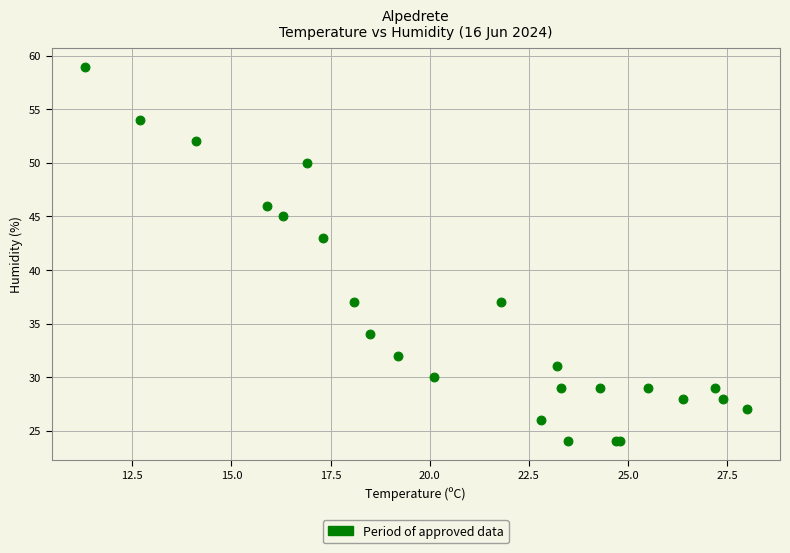

What Y value in the scatter plot is closest to 41?

43